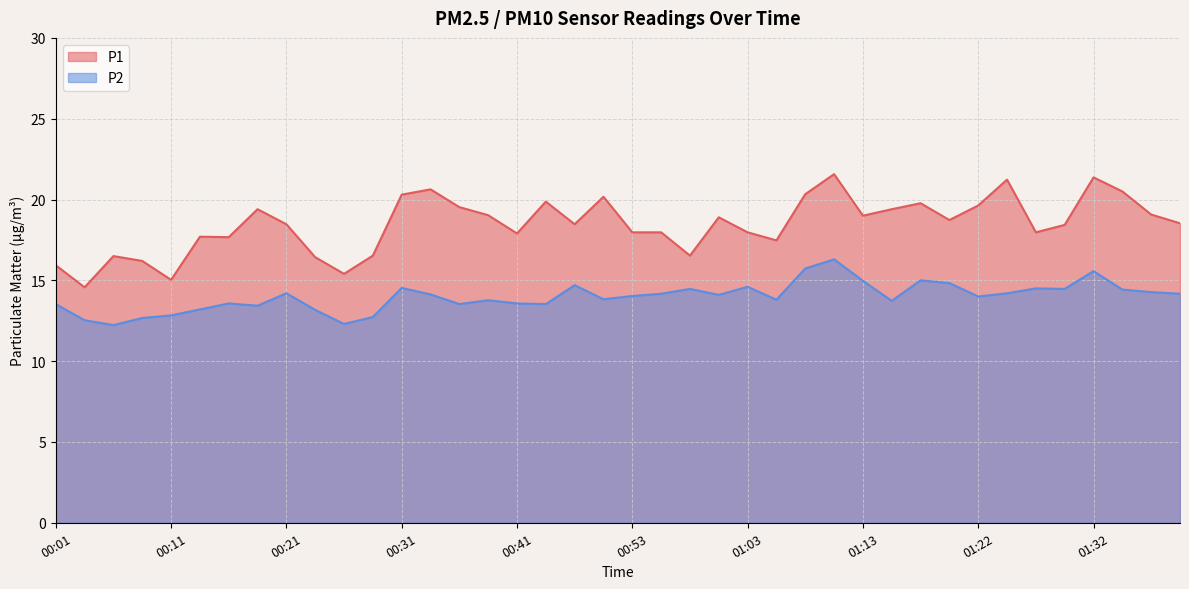

What are all the series names shown in the legend?

P1, P2